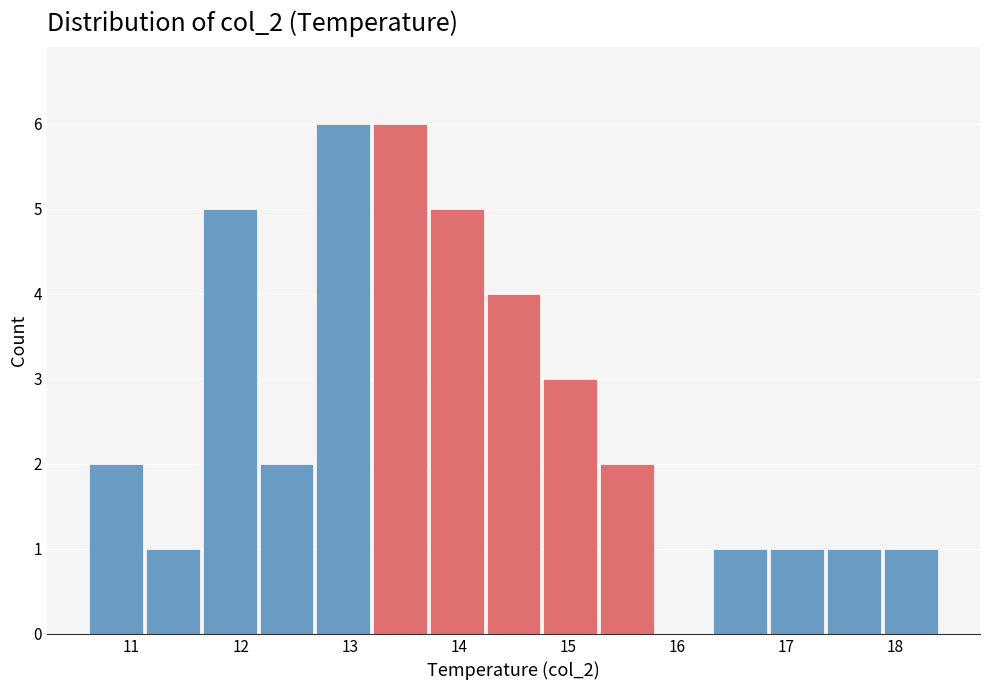

What is the height of the bar covering 10.60 to 11.12 on the x-axis? Neither the bar edges nor the heights are printed on the chart, so give them approximately, as read against the axes.

2